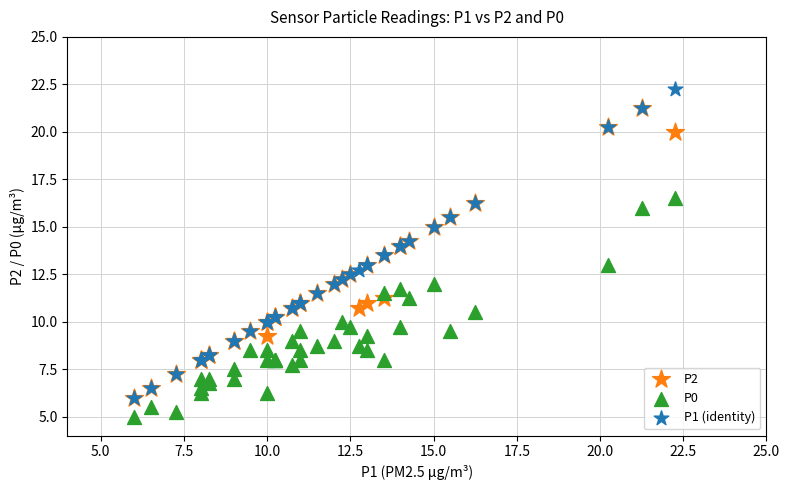

Which series has the widest spread of Y values?

P1 (identity)